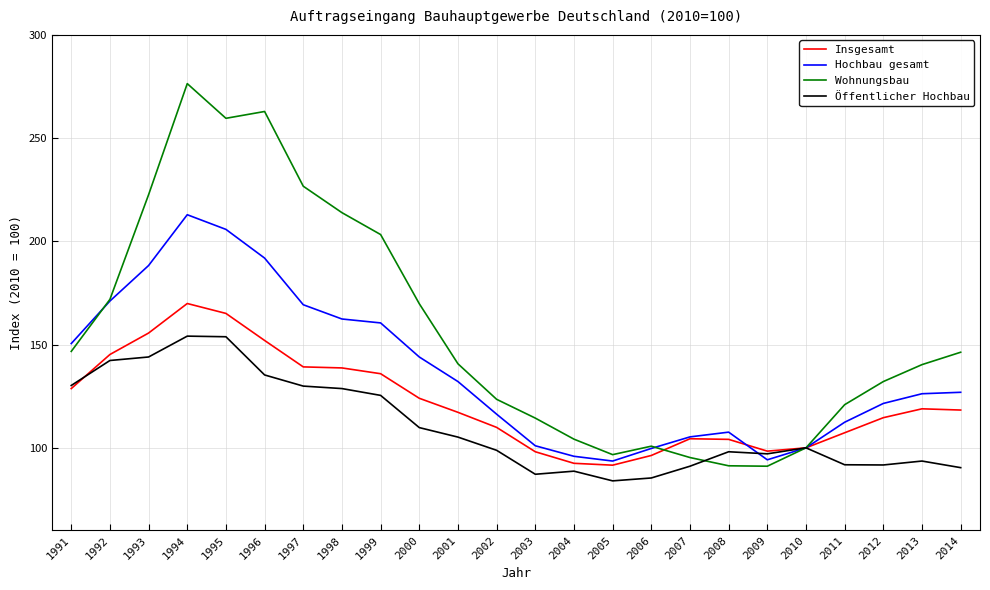

What is the total value across all series at 1994?

813.3